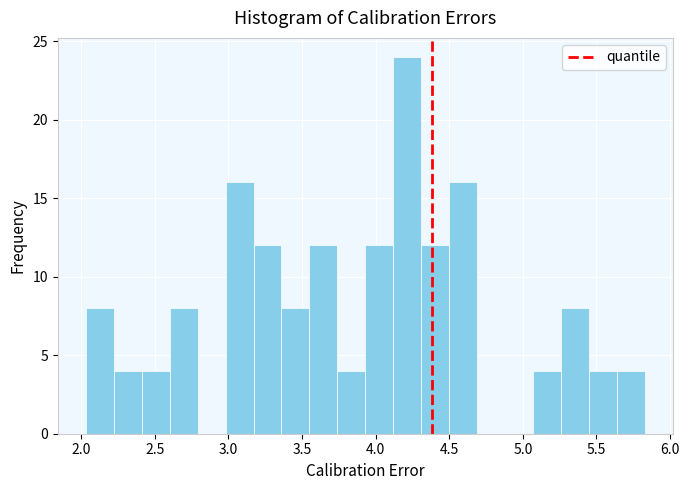

Around what value on the x-axis is the tallest bar? Give the approximate position of its centre, as read against the axis.

4.20